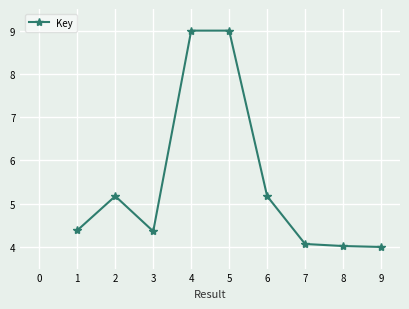

What is the change in value from 6 to 7?

-1.1